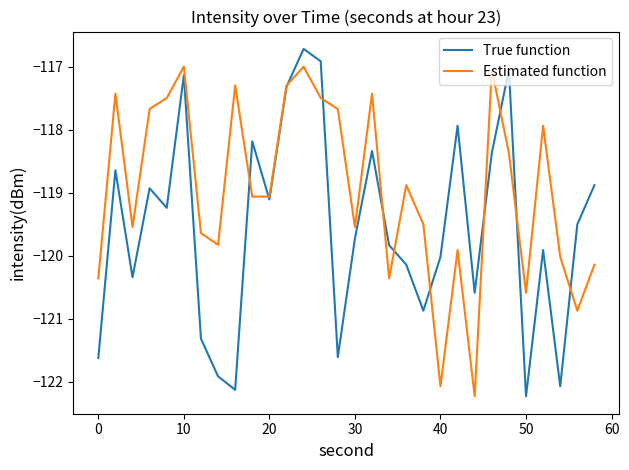

What is the minimum value for True function?

-122.2